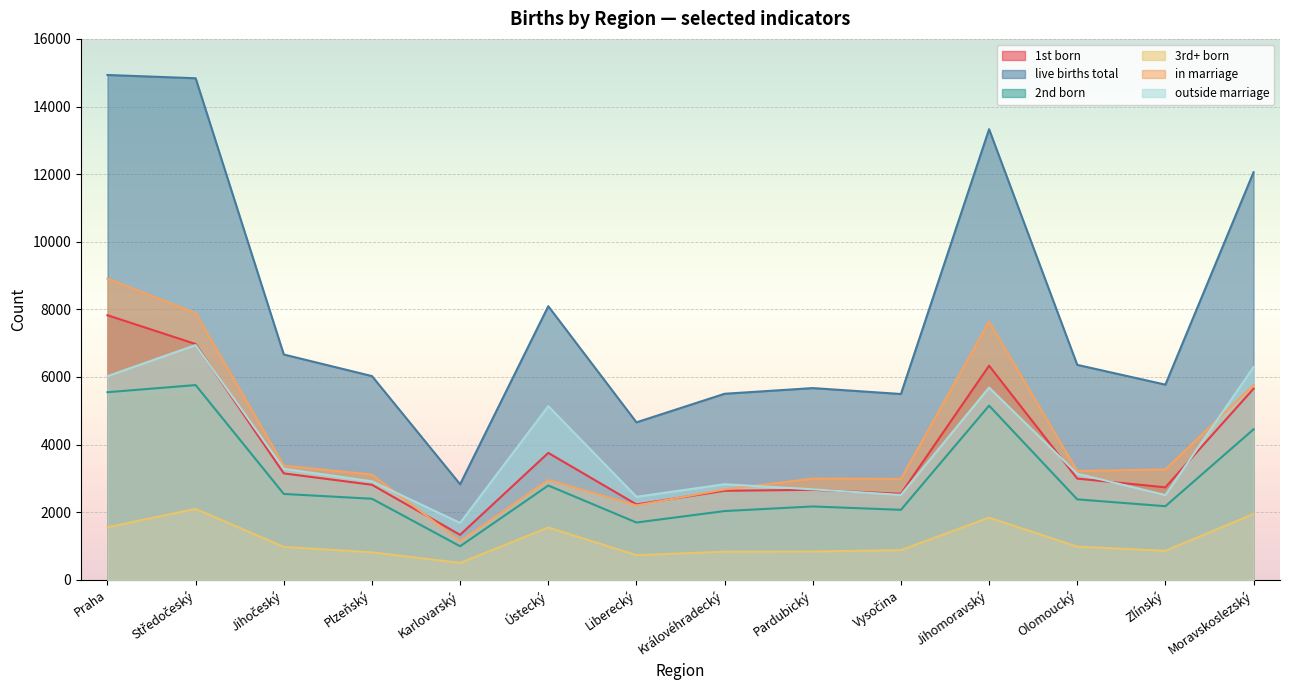

What is the label of the 14th point from the left?

Moravskoslezský